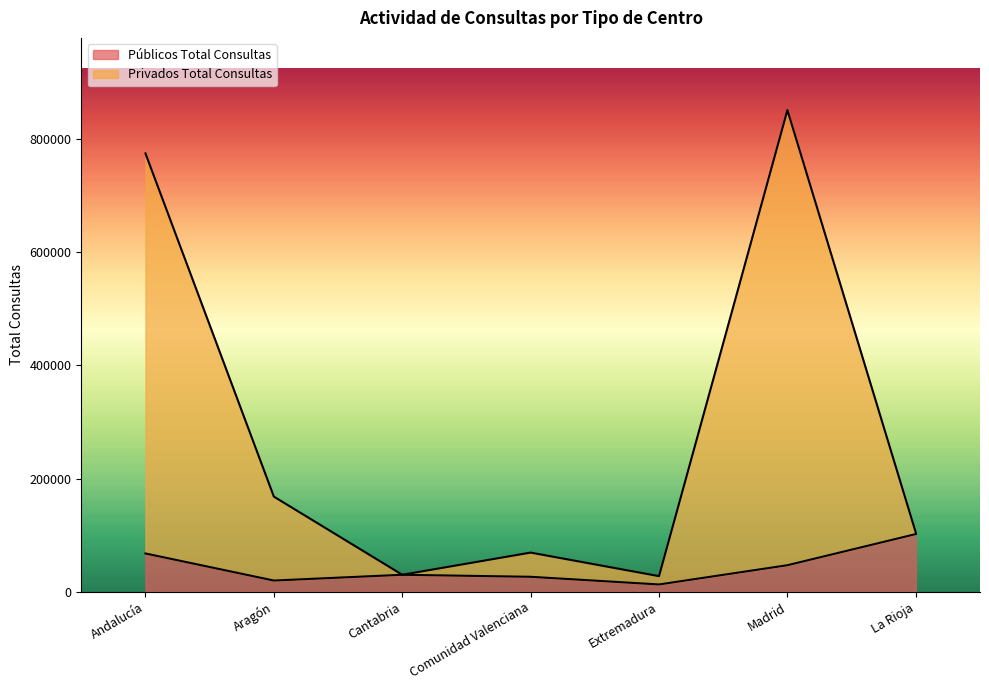

At which label does Públicos Total Consultas reach its peak?

La Rioja